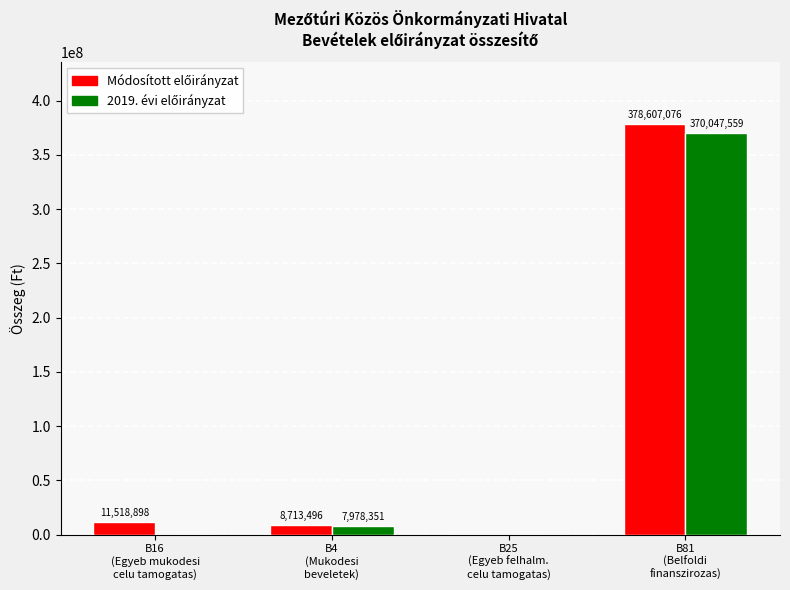

What is the maximum value shown in the chart?

378607076